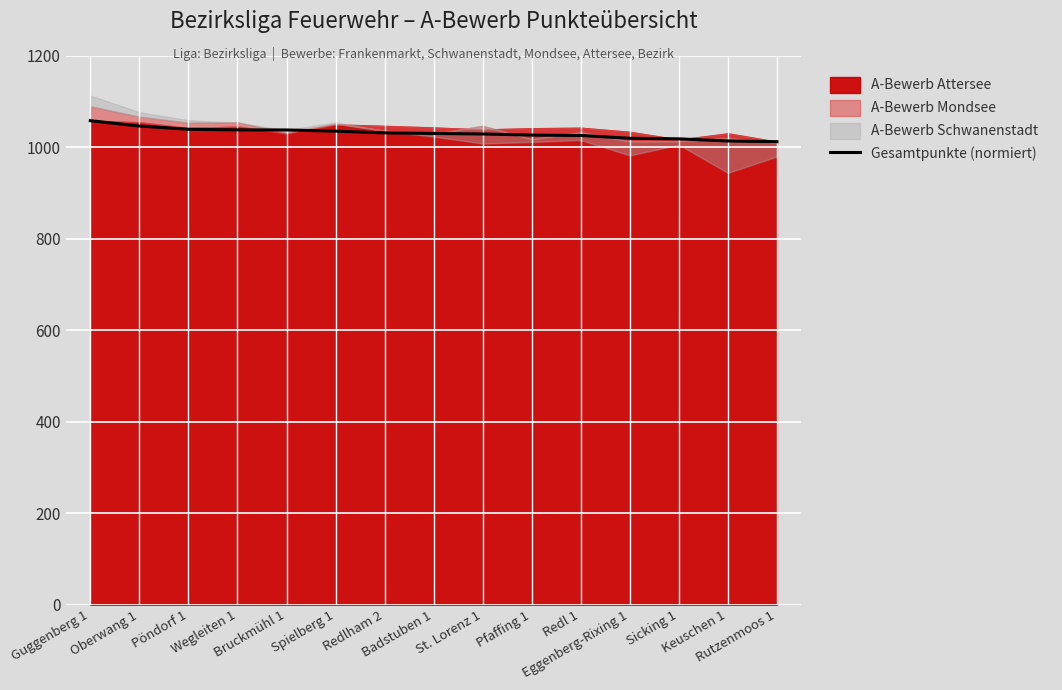

Is it true that the value at Rutzenmoos 1 is 214.0?

False